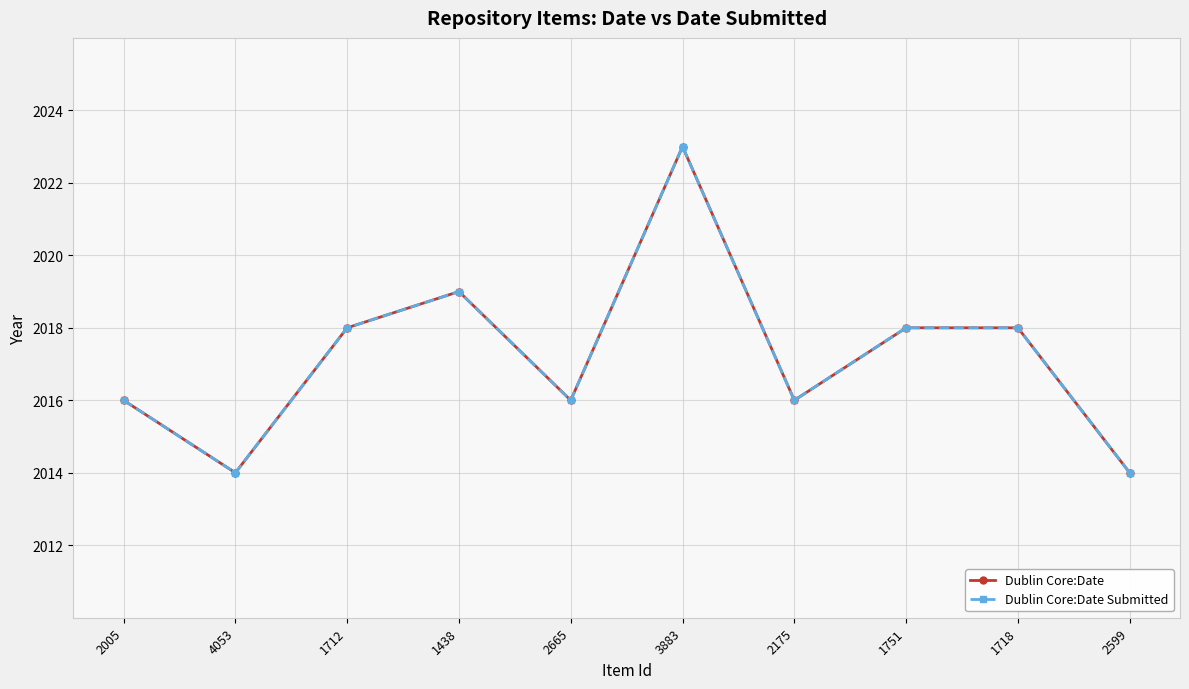

Does the chart have visible grid lines?

Yes